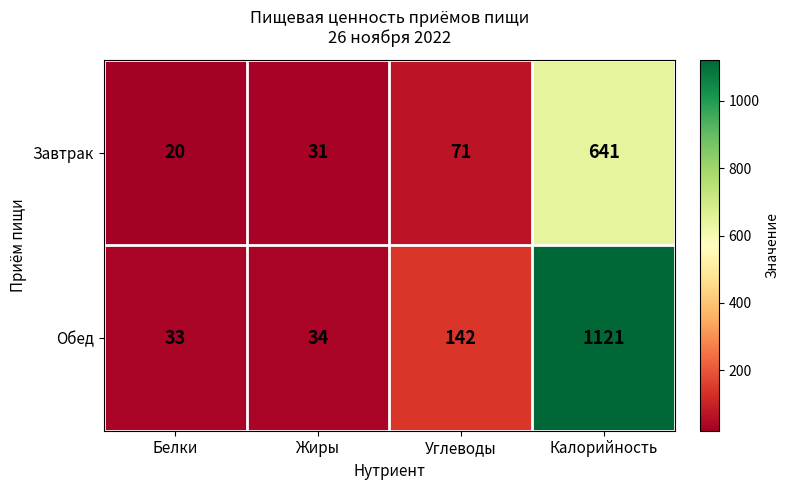

What is the maximum value shown in the chart?

1121